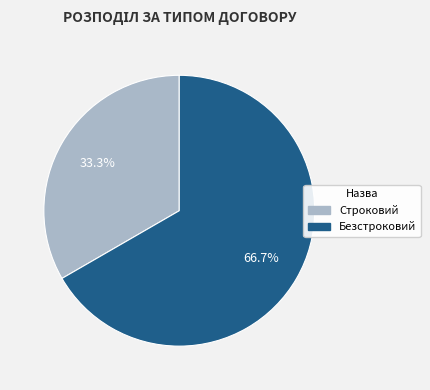

To the nearest percent, what is the combined percentage of Строковий and Безстроковий?

100%